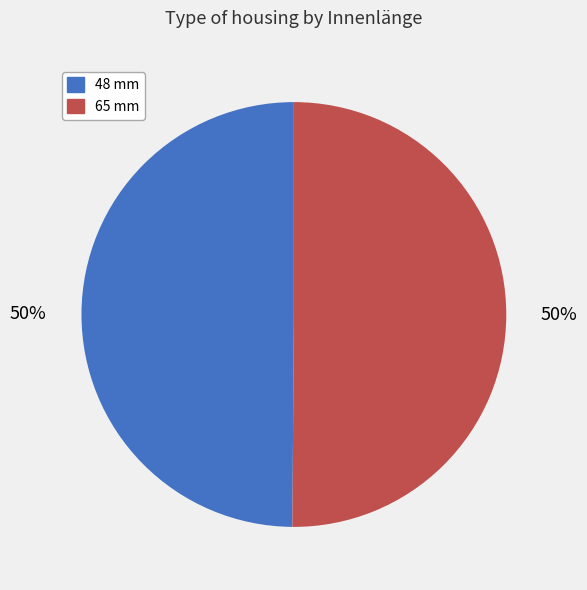

Is the sum of 65 mm and 48 mm greater than half?

Yes